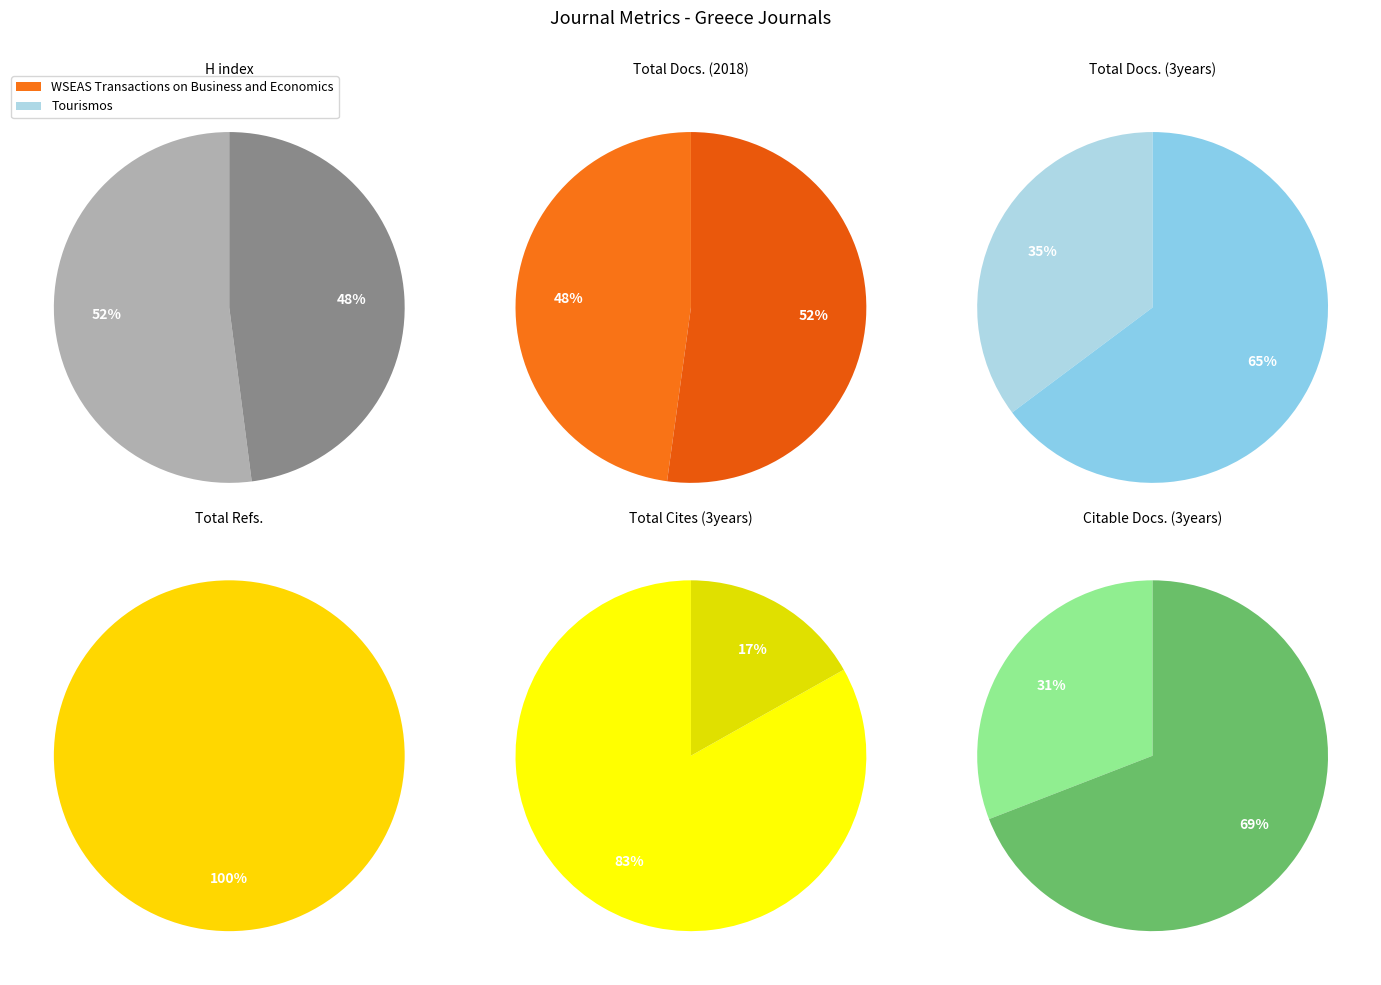

What is the smallest slice in the pie chart?

Tourismos